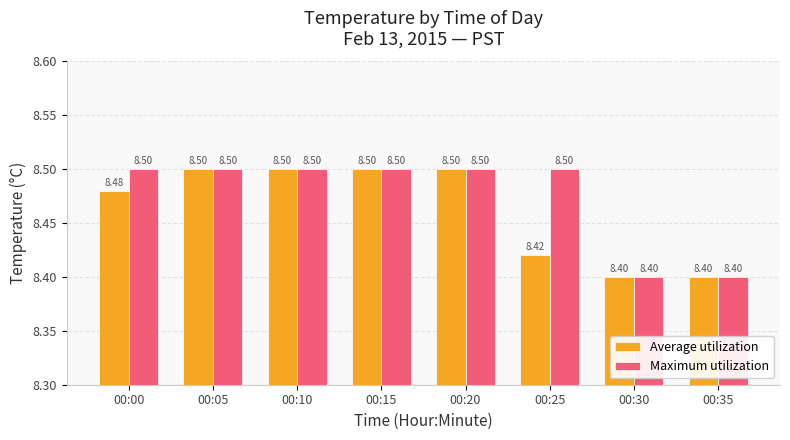

What is the difference between the maximum and second lowest values in the Average utilization series?

0.1